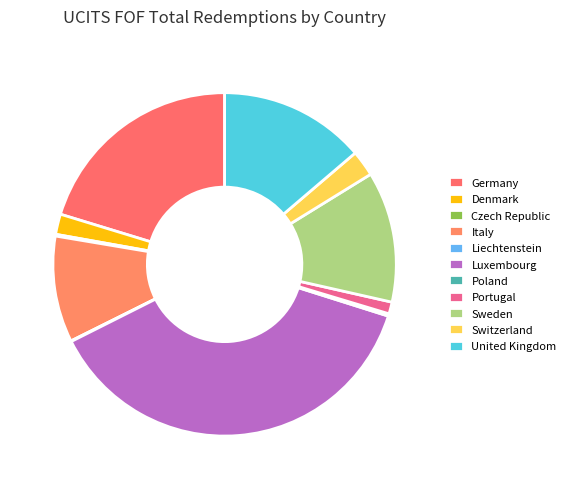

How many slices are in this pie chart?

11